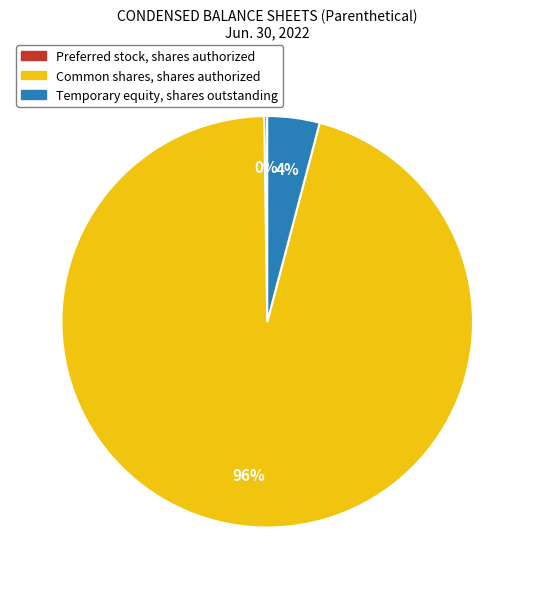

True or false: Common shares, shares authorized accounts for 96% of the total.

True